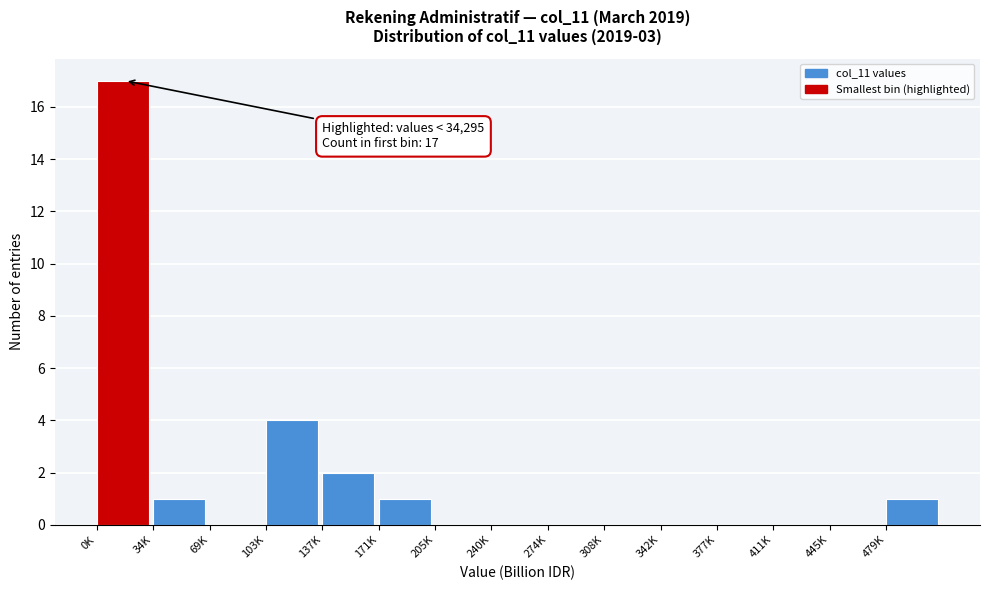

Reading right to left, transcribe all the data shown in this chart.

479K=1	445K=0	411K=0	377K=0	342K=0	308K=0	274K=0	240K=0	205K=0	171K=1	137K=2	103K=4	69K=0	34K=1	0K=17